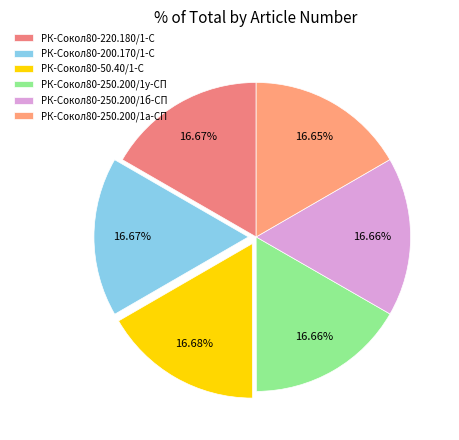

How many segments does this pie chart have?

6